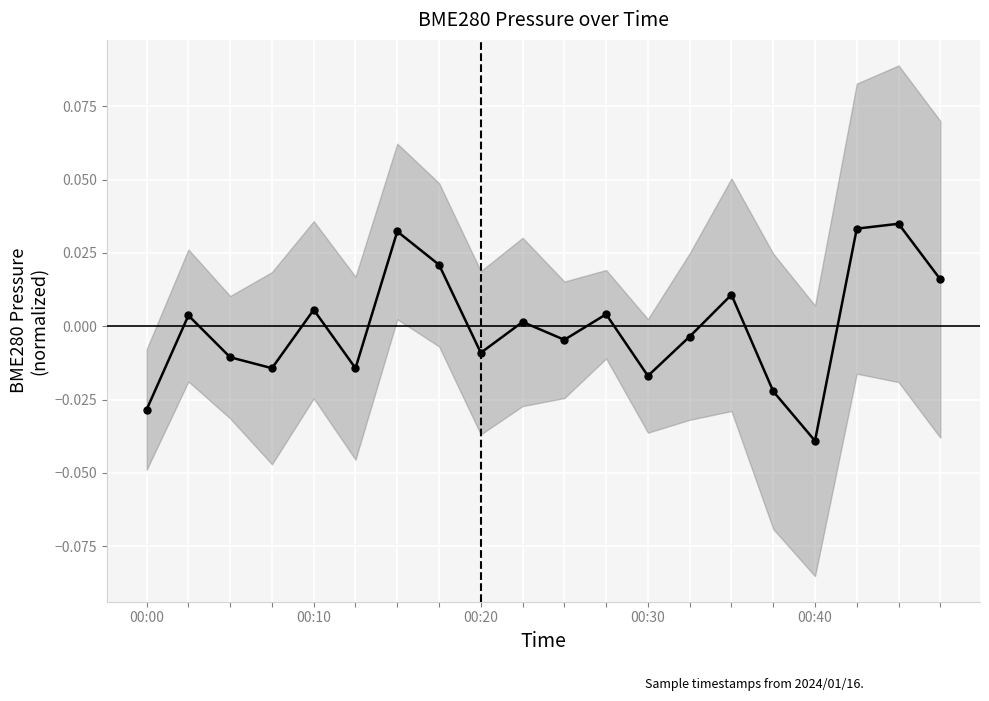

The chart shows a value of -0.0 at 00:20. True or false?

True